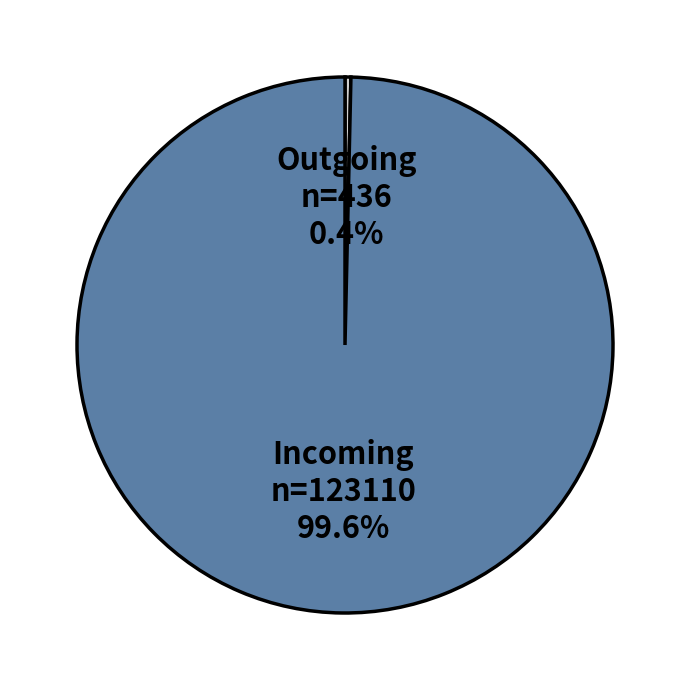

Which slice is the largest?

Incoming